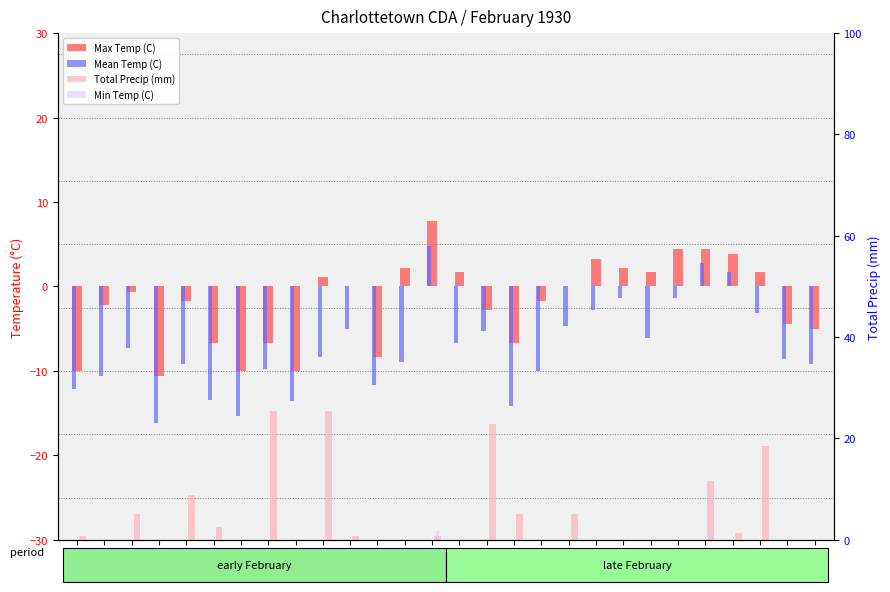

True or false: Mean Temp (C) has a value of -13.0 at 08.

False